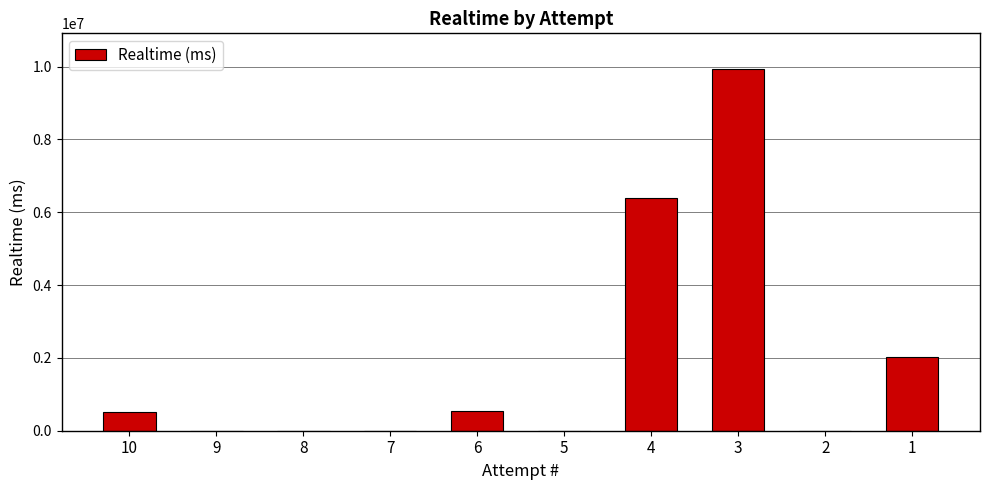

Is it true that the value at 5 is 0?

True